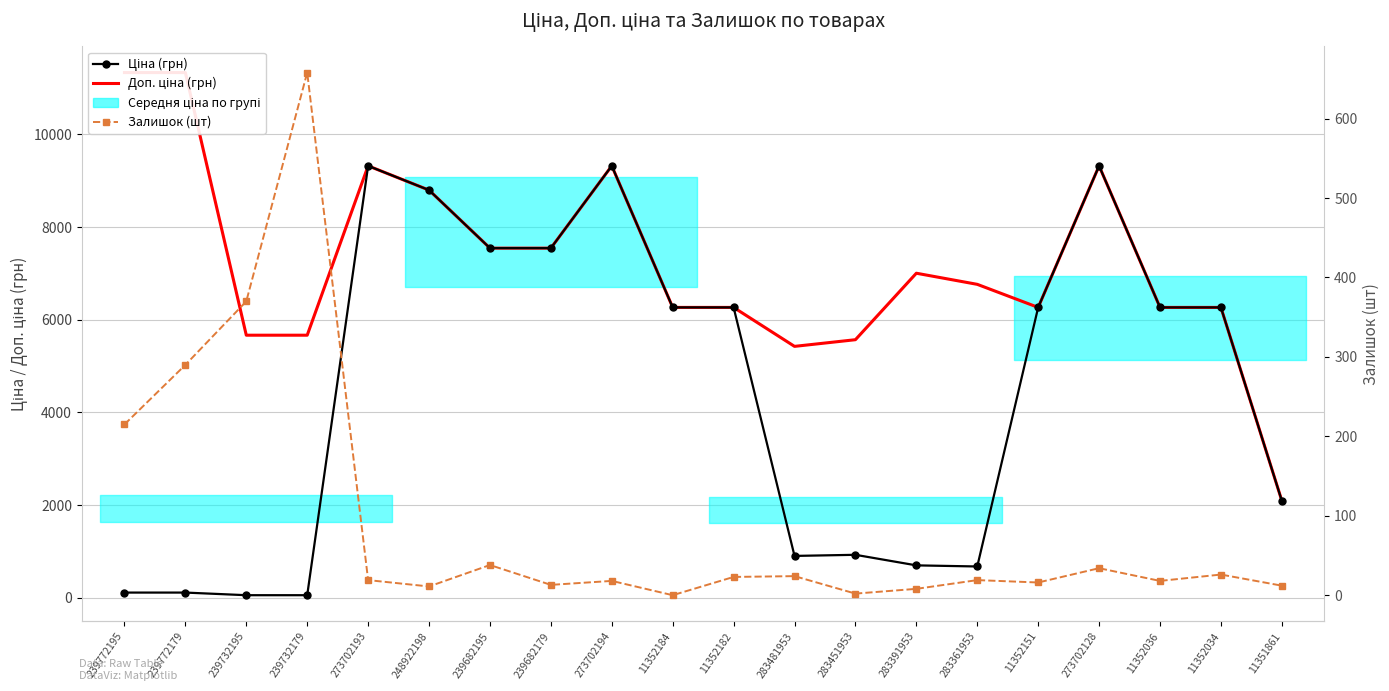

True or false: Ціна (грн) has a value of 165.6 at 239772179.

False